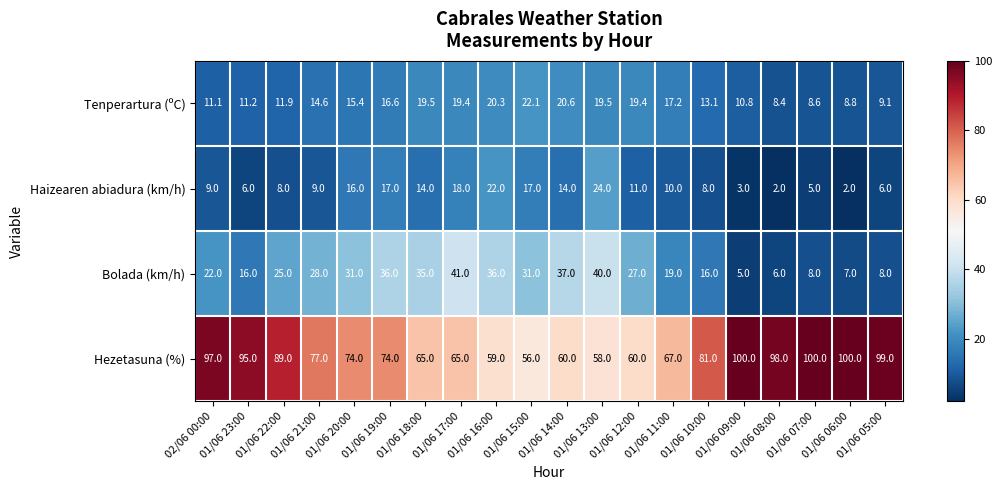

At which category is the sum across all series the highest?

01/06 19:00